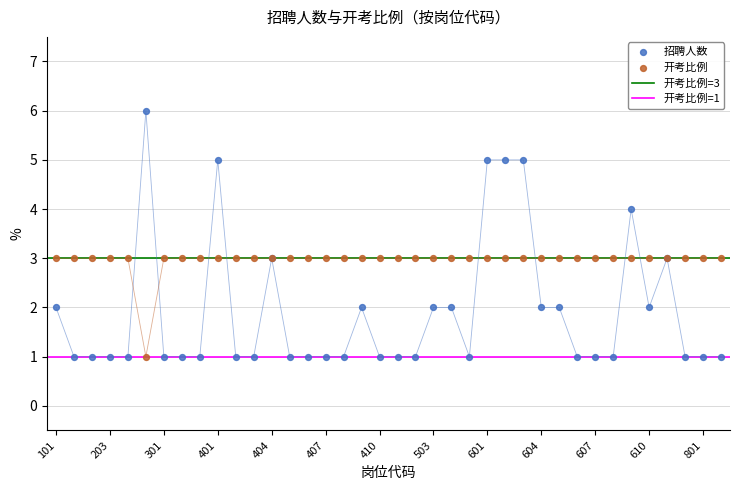

Is the value of 开考比例 at 702 greater than the value of 招聘人数 at 404?

No